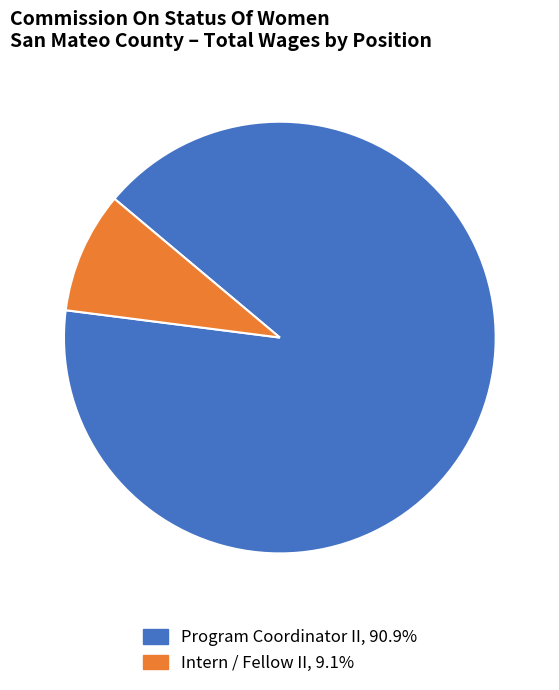

Is the sum of Intern / Fellow II and Program Coordinator II greater than half?

Yes